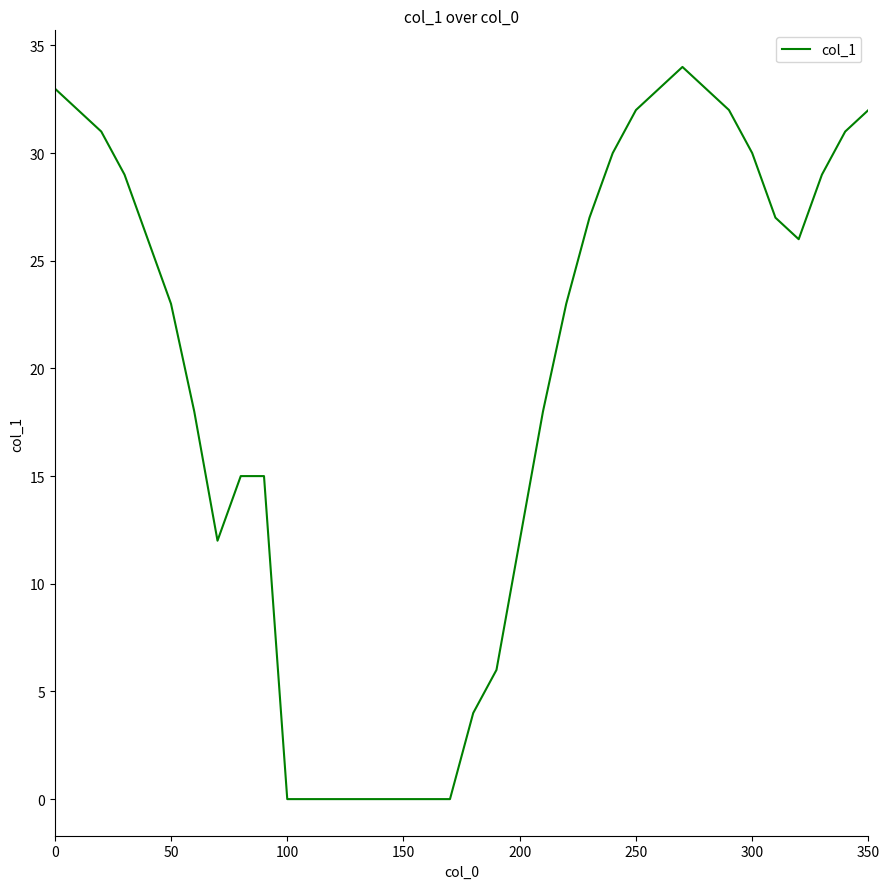

How many lines are shown in the chart?

1